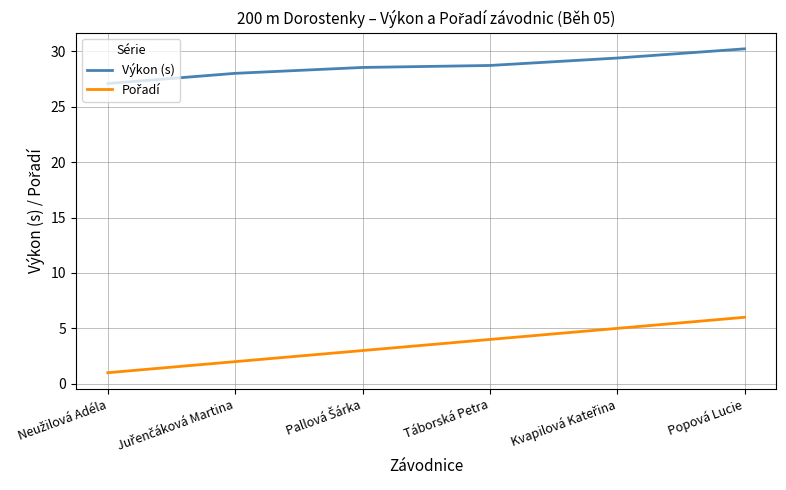

What is the difference between the second highest and minimum values in the Výkon (s) series?

2.3